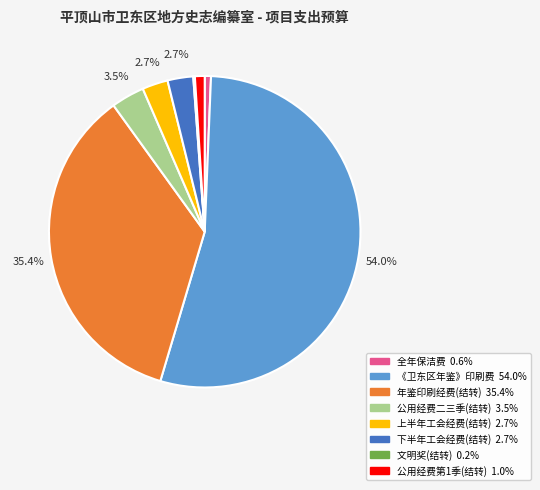

Does any single category account for the majority?

Yes